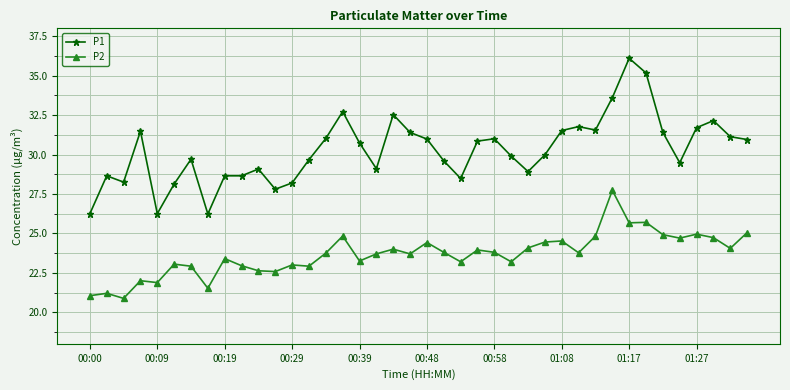

In P2, how many points are higher than both neighbors (excluding endpoints)?

13